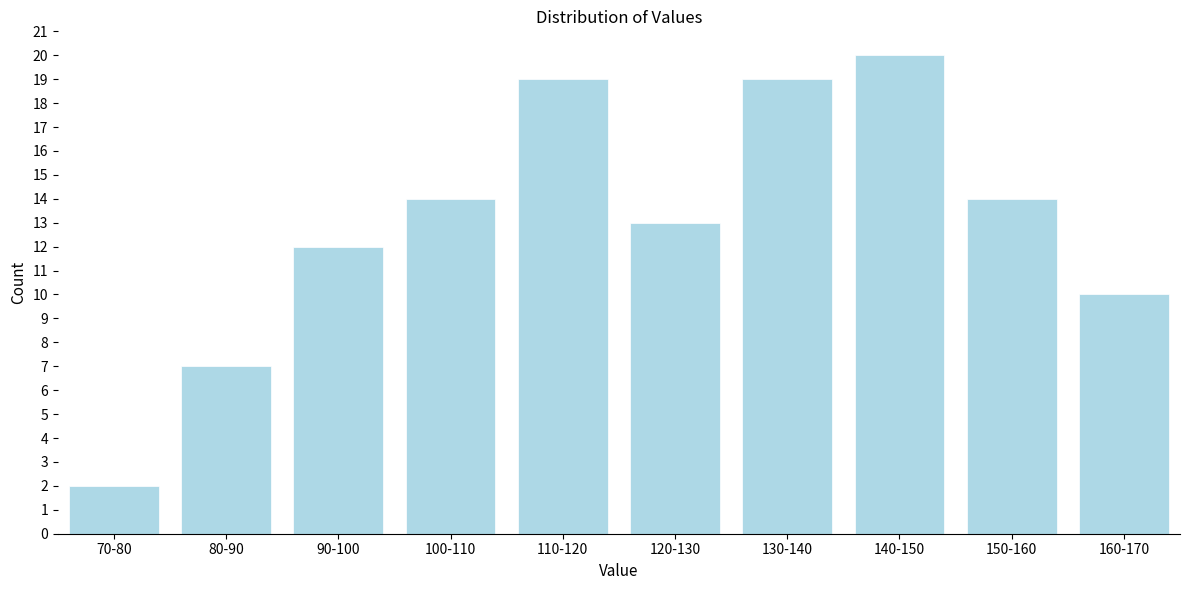

Reading right to left, list all the values displayed in this chart.

10	14	20	19	13	19	14	12	7	2